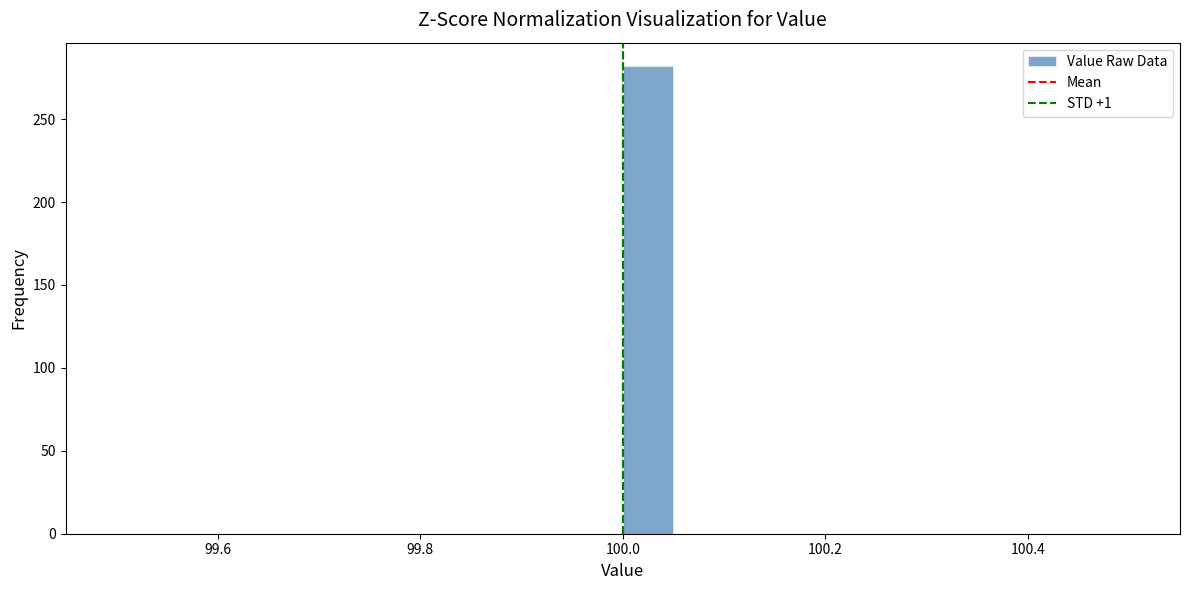

Read against the x-axis, roughly where is the centre of the tallest bar?

100.02